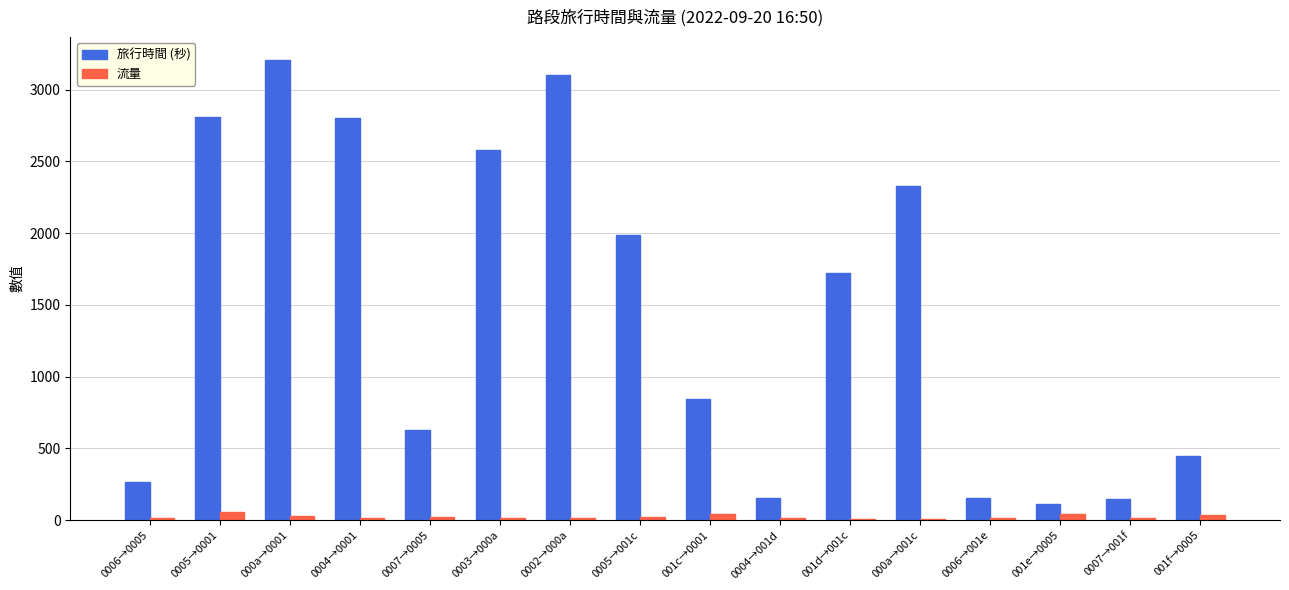

How many groups of bars are there?

16